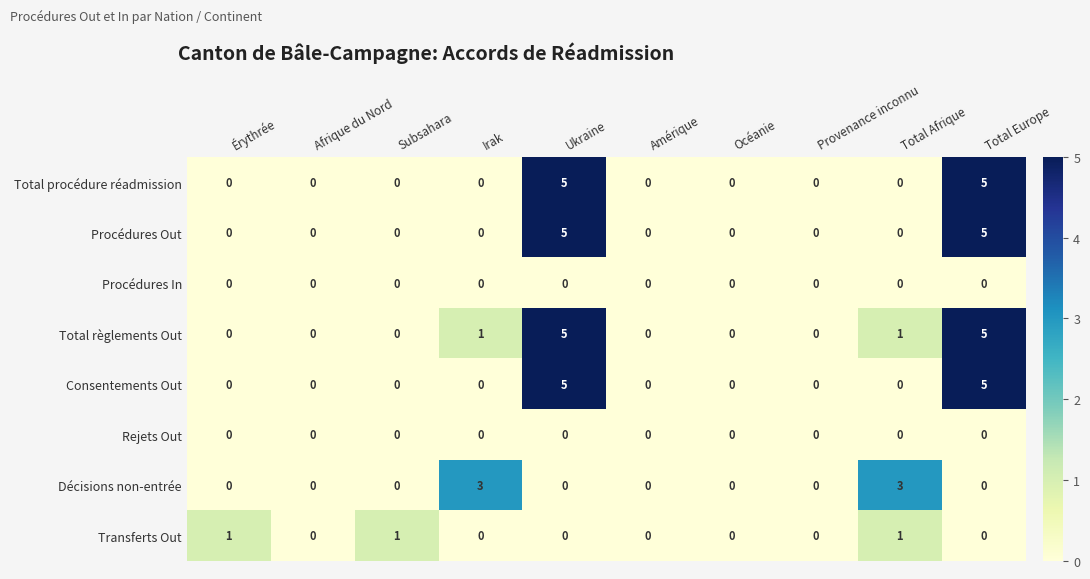

What is the maximum value shown in the chart?

5